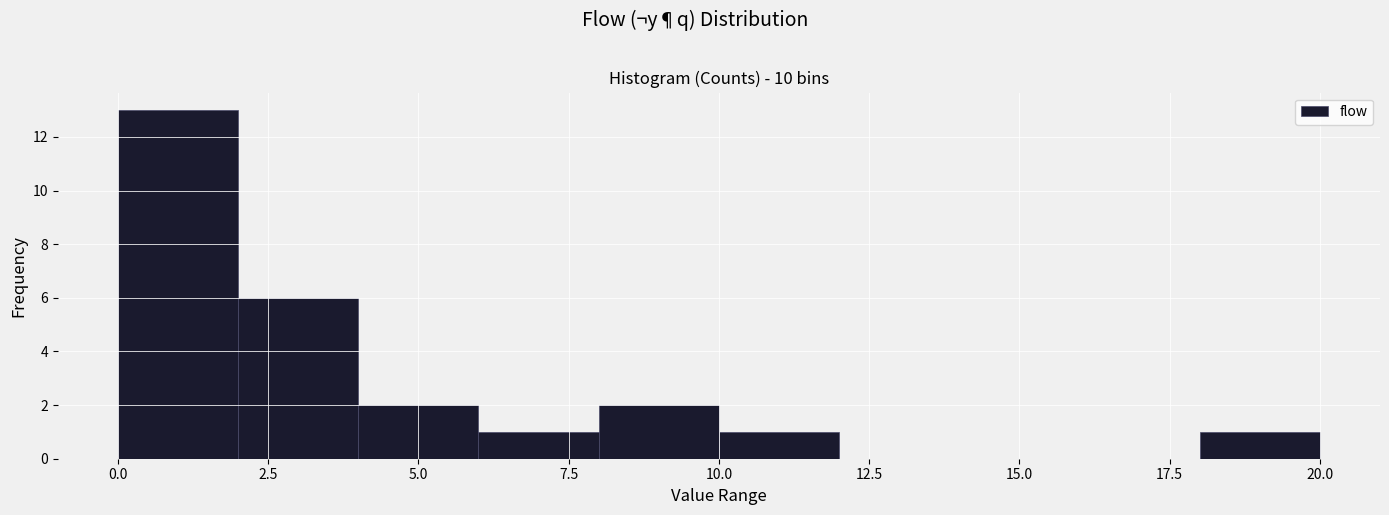

Which range on the x-axis has the tallest bar?

0 to 2